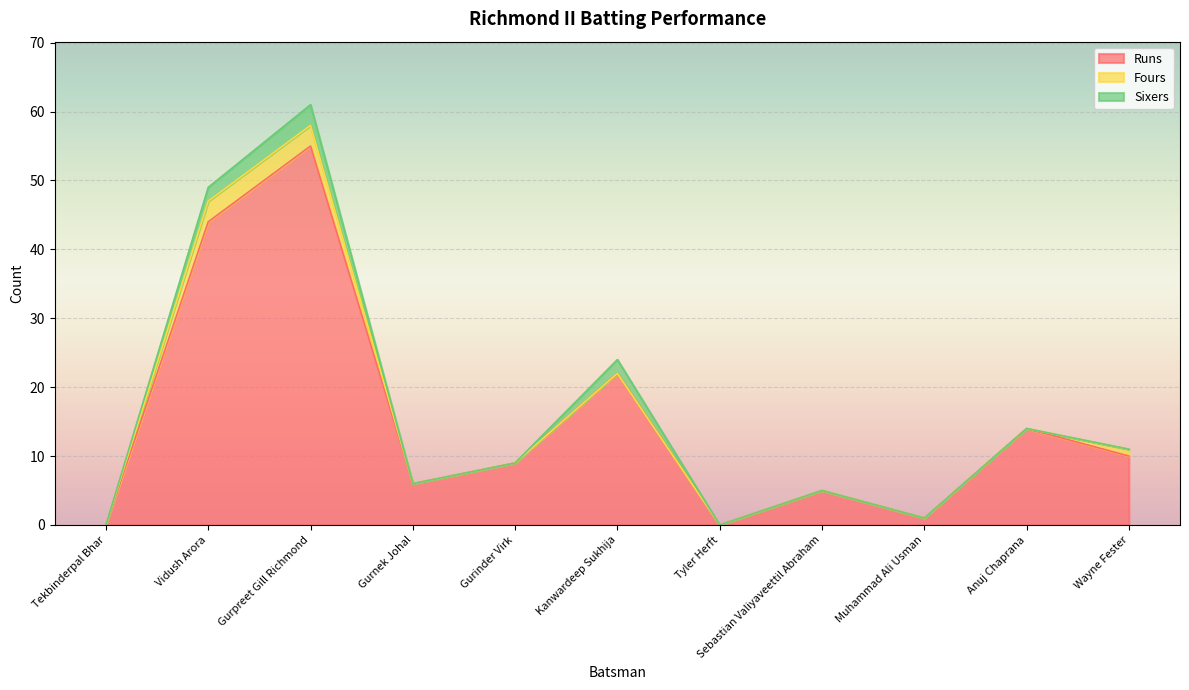

List the labels in order of Sixers value, smallest first.

Tekbinderpal Bhar, Gurnek Johal, Gurinder Virk, Tyler Herft, Sebastian Valiyaveettil Abraham, Muhammad Ali Usman, Anuj Chaprana, Wayne Fester, Vidush Arora, Kanwardeep Sukhija, Gurpreet Gill Richmond